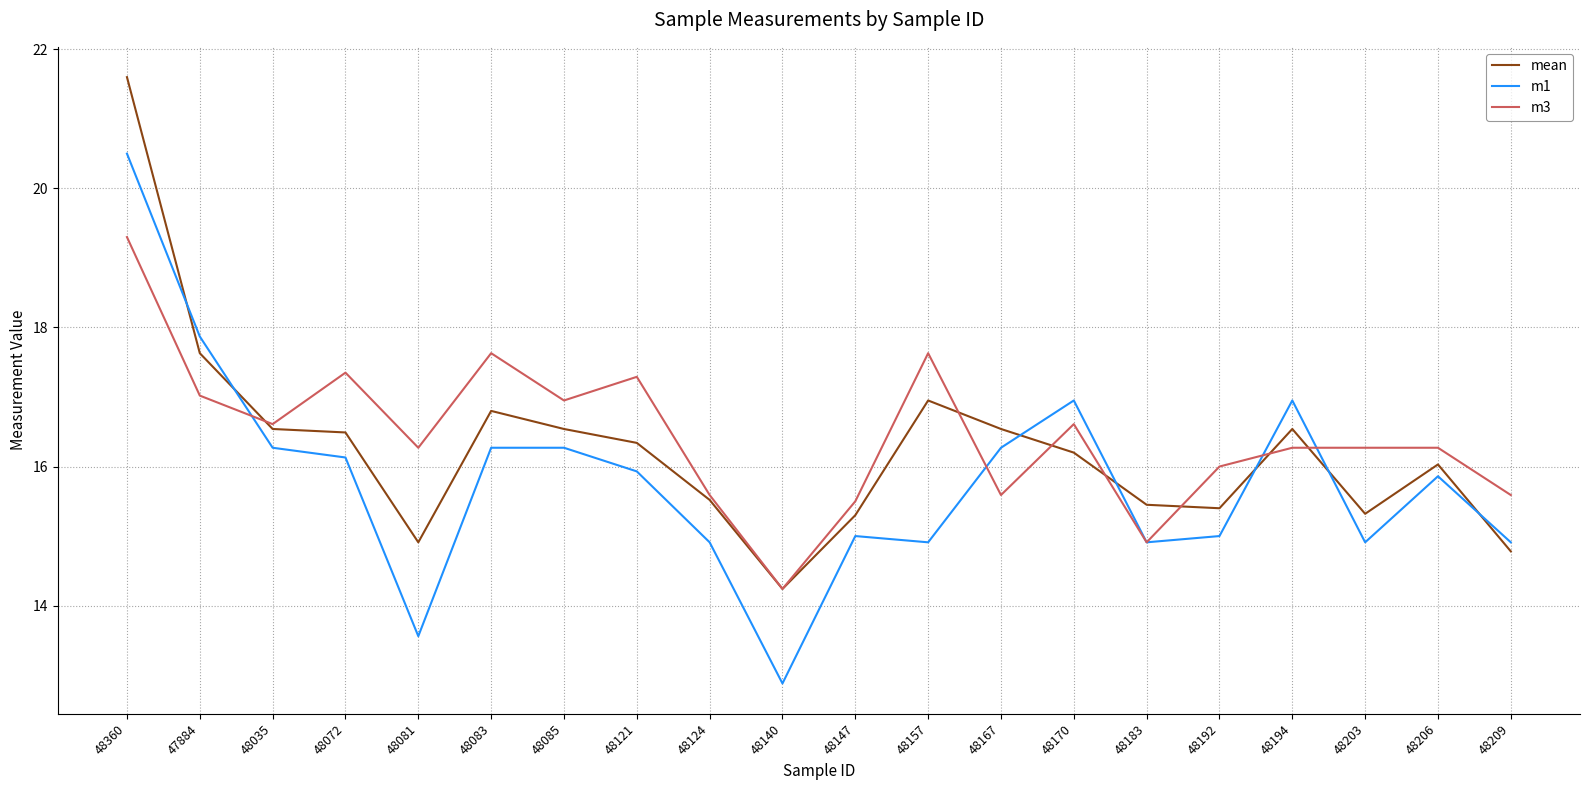

Which series has the largest range (max minus min)?

m1